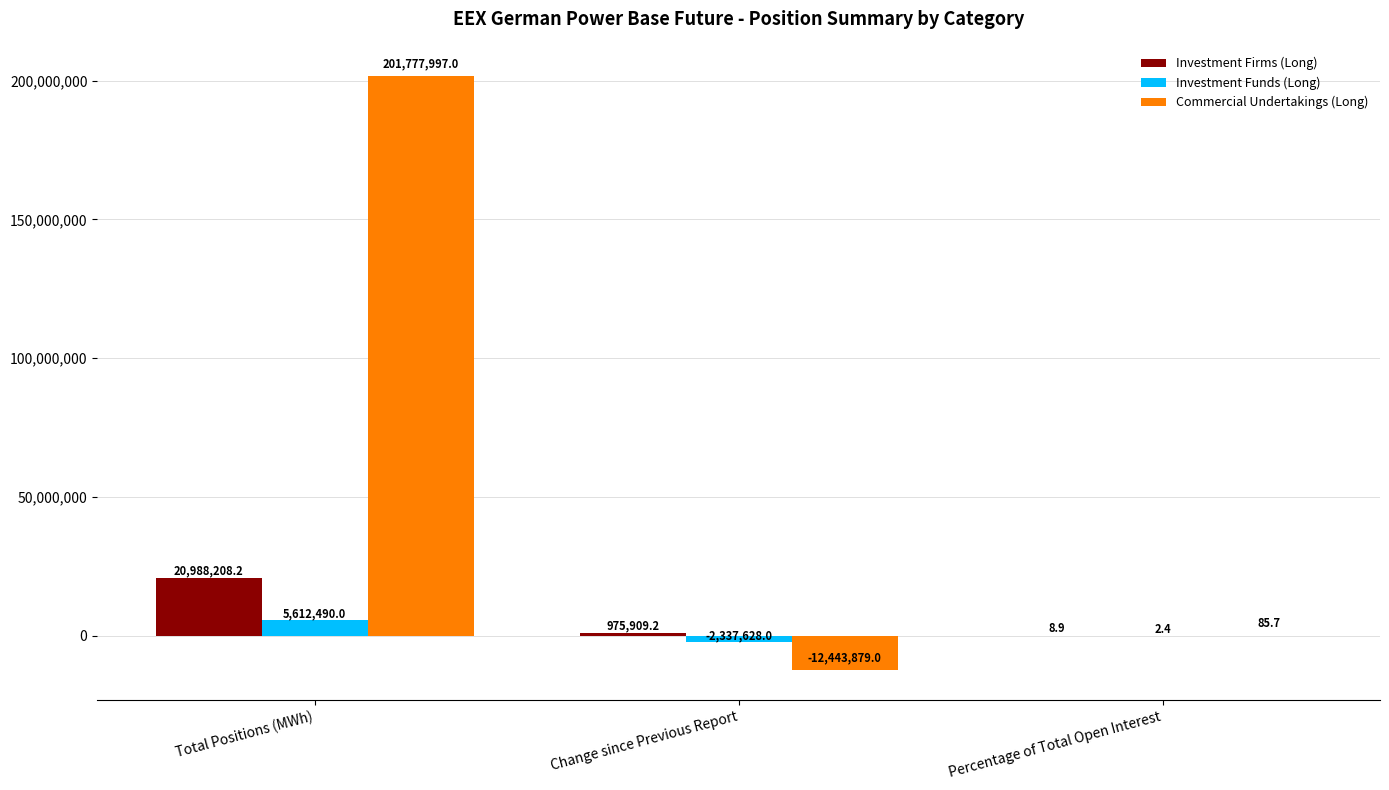

Which series has the largest total across all categories?

Commercial Undertakings (Long)